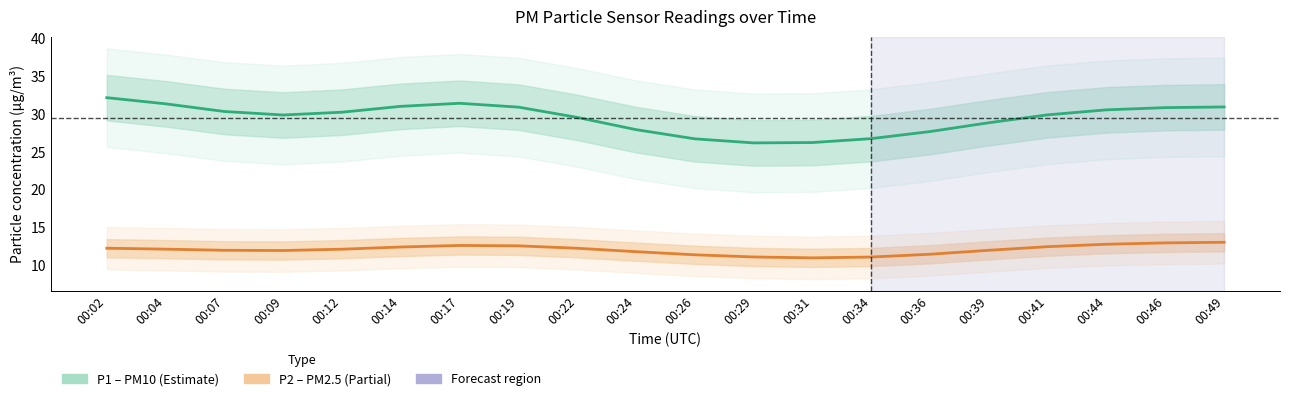

What is the difference between the maximum and minimum values in the P1 (PM10) series?

6.0